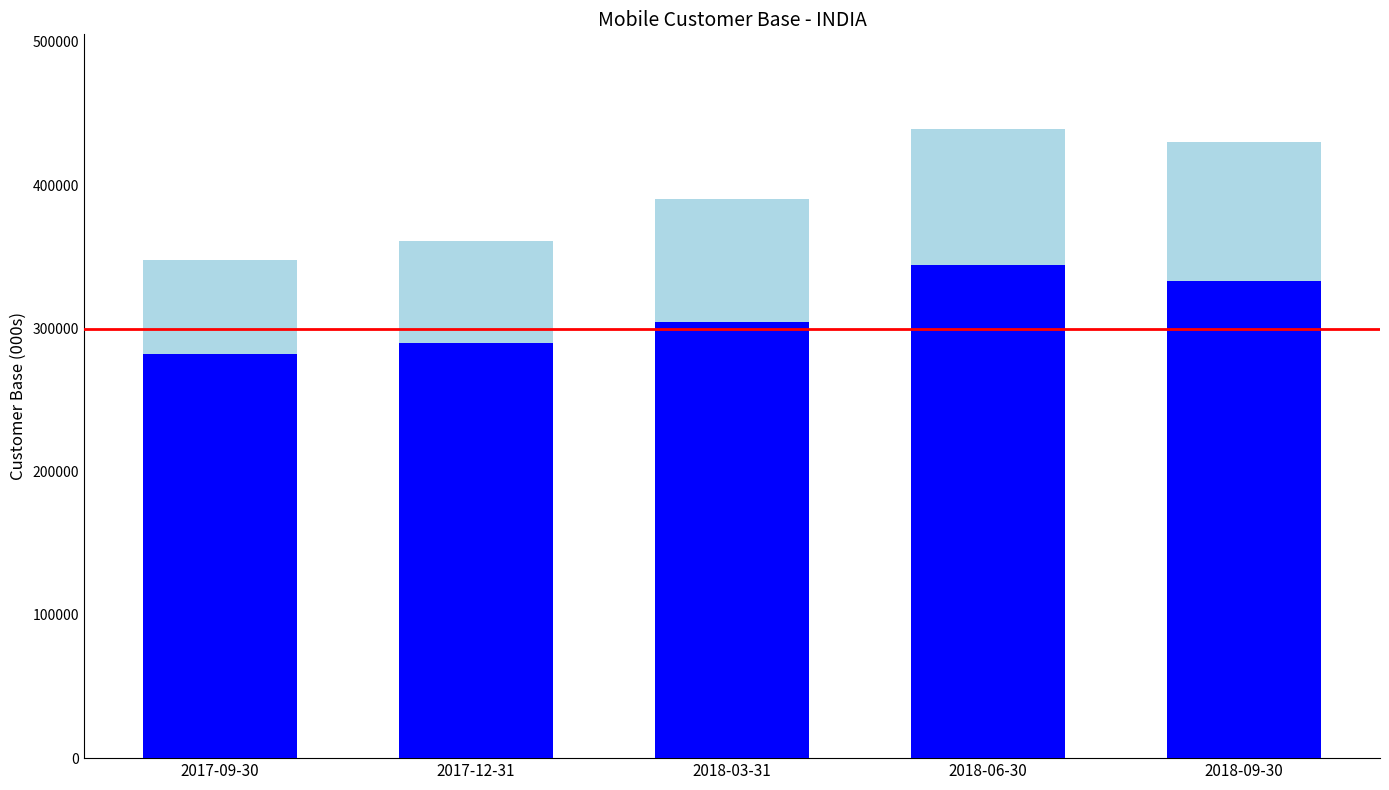

Is it true that Wet (Nov - Apr) equals 106860.7 at 2018-09-30?

False